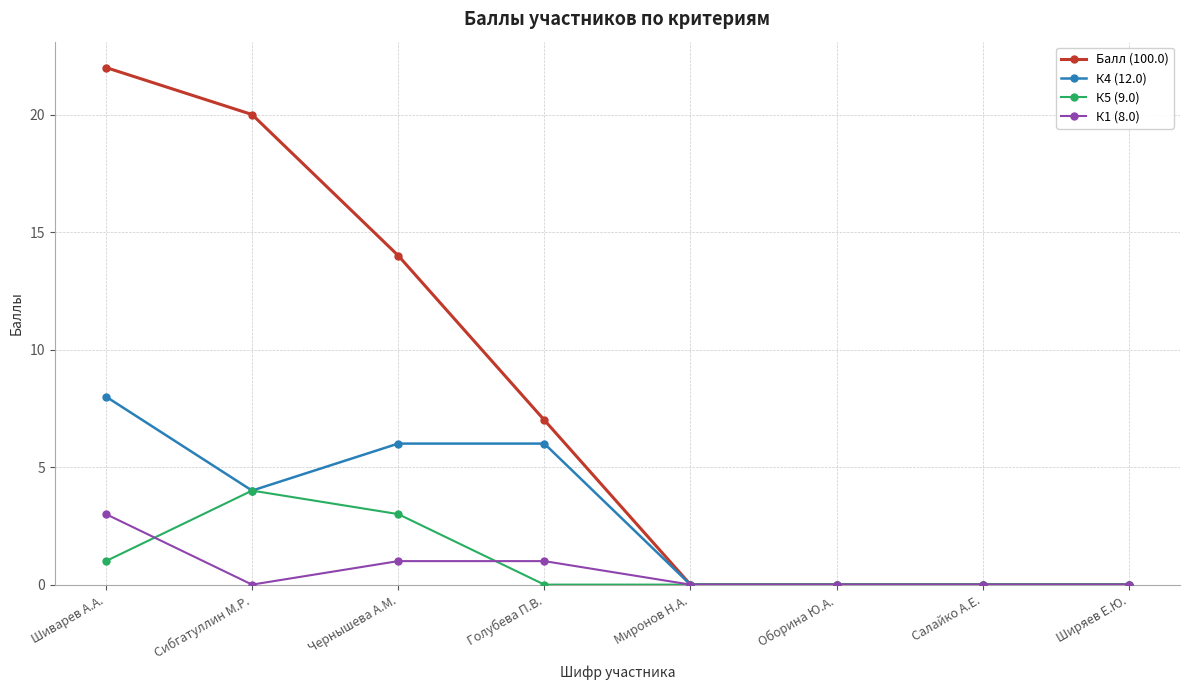

Where is the first local minimum for К4 (12.0)?

Сибгатуллин М.Р.